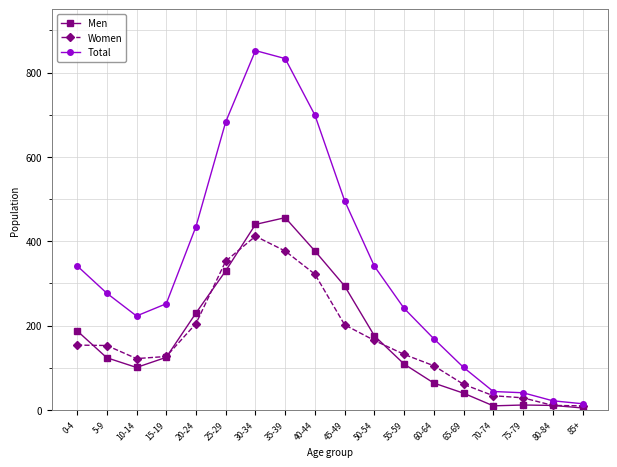

Is the value of Total at 5-9 greater than the value of Men at 55-59?

Yes